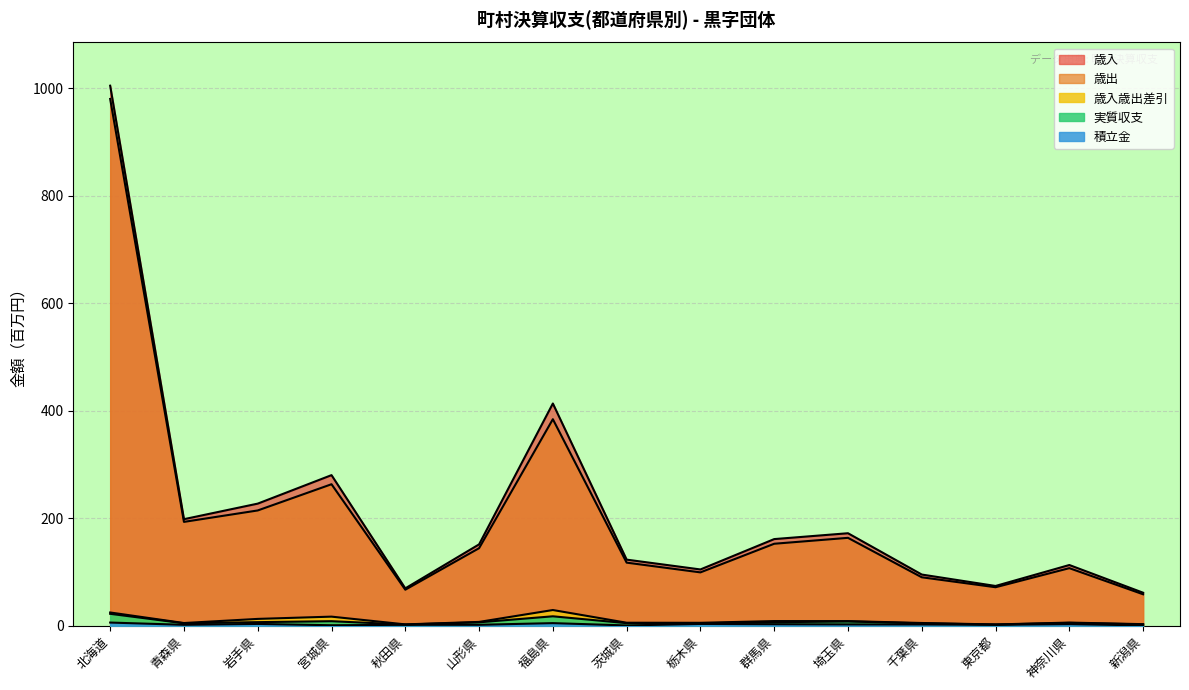

How many lines are shown in the chart?

5